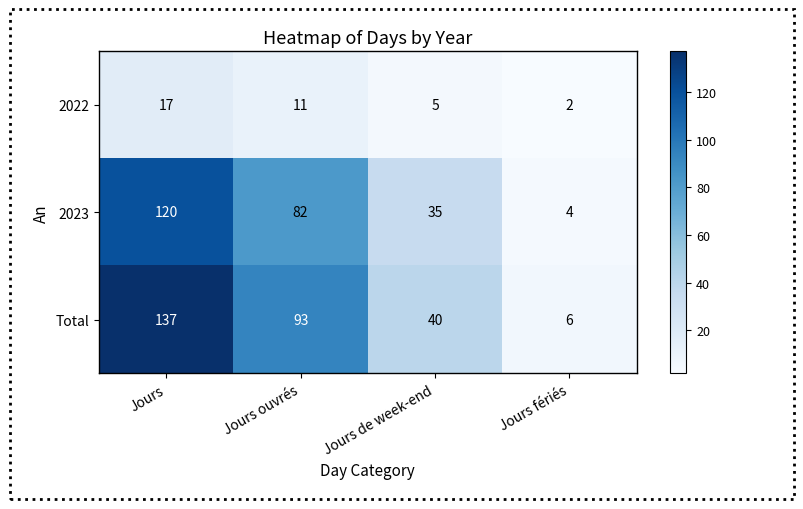

At which category is the sum across all series the highest?

Jours